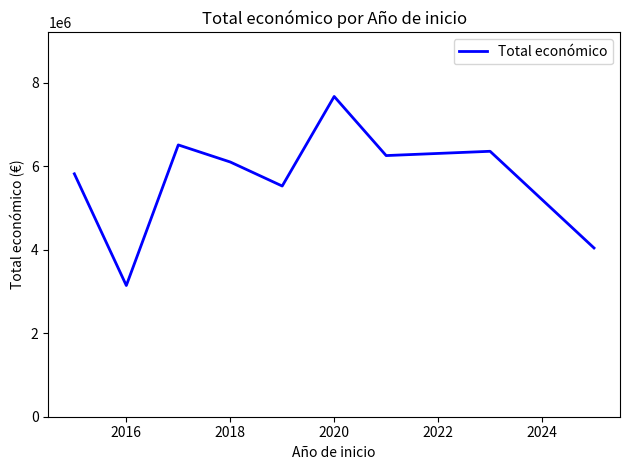

What is the average value?

5713688.2